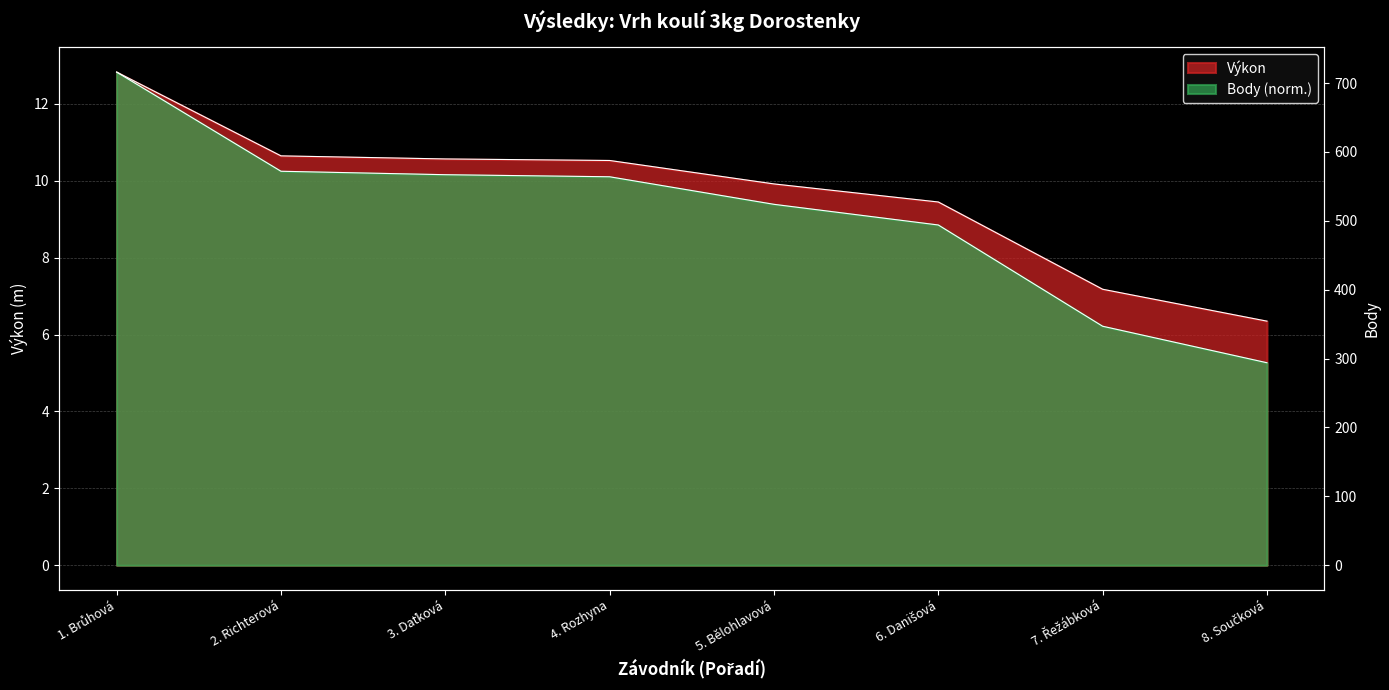

True or false: Výkon and Body intersect in this chart.

False